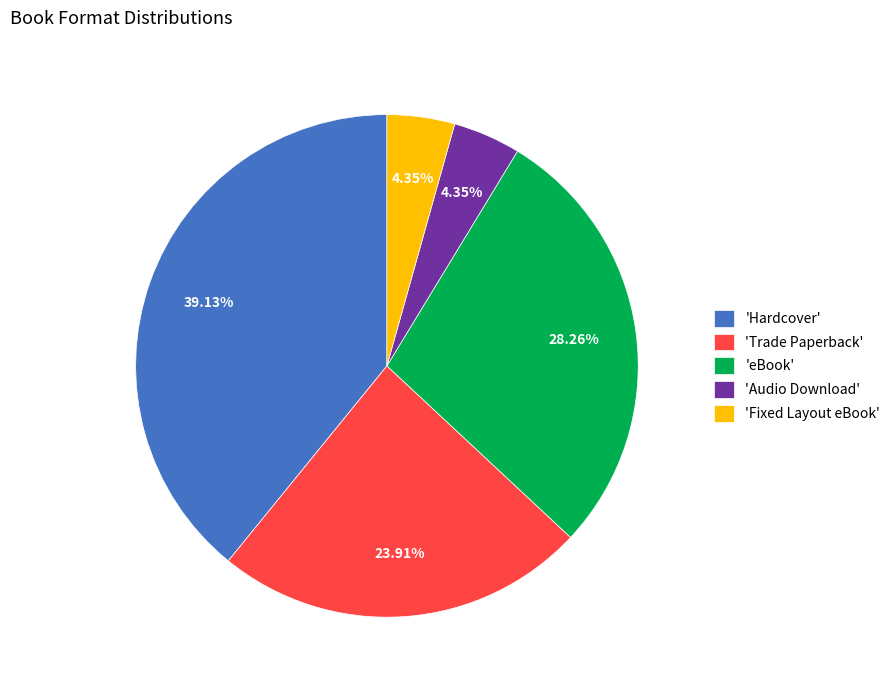

Which slice is the largest?

'Hardcover'